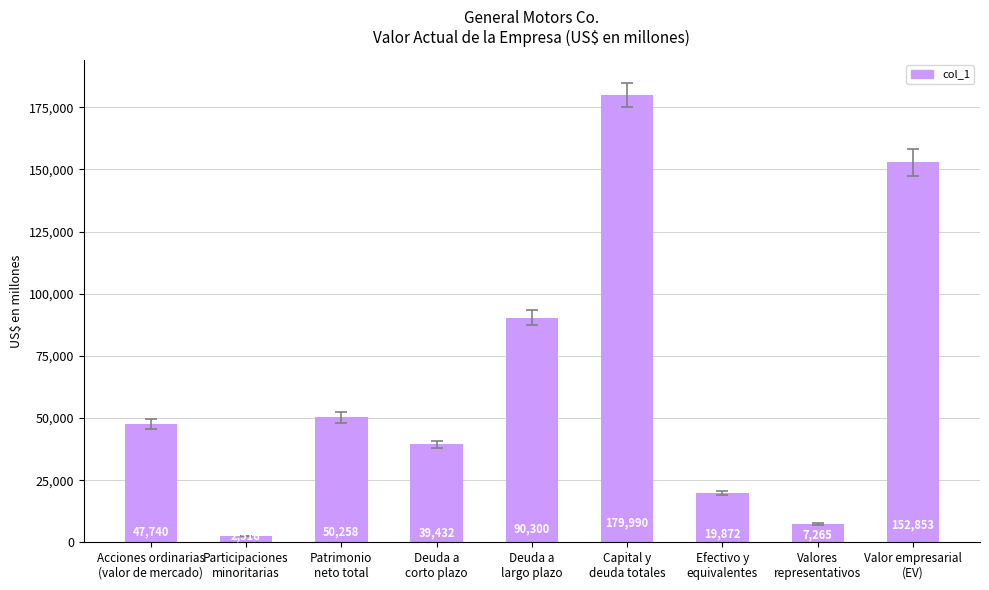

Reading right to left, transcribe all the data shown in this chart.

Valor empresarial
(EV)=152853	Valores
representativos=7265	Efectivo y
equivalentes=19872	Capital y
deuda totales=179990	Deuda a
largo plazo=90300	Deuda a
corto plazo=39432	Patrimonio
neto total=50258	Participaciones
minoritarias=2518	Acciones ordinarias
(valor de mercado)=47740